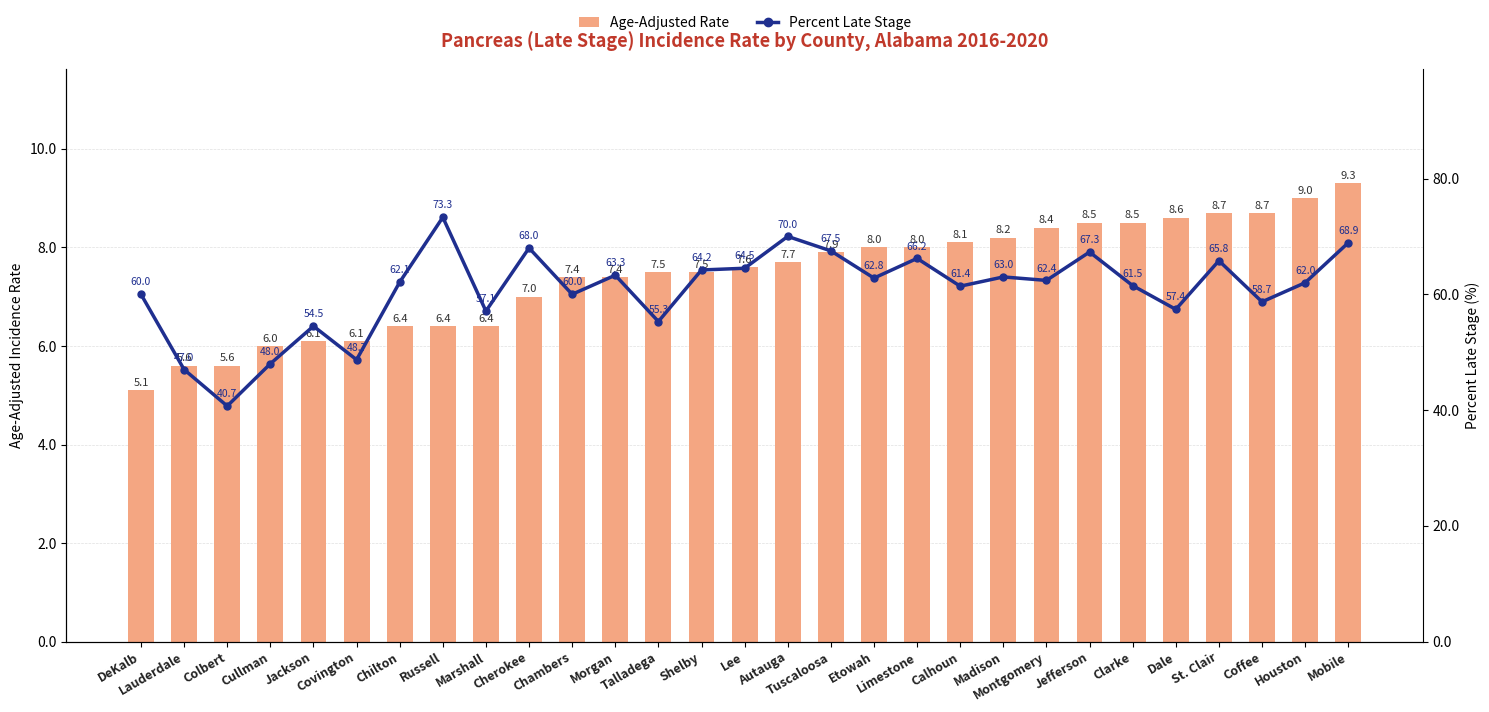

What is the average value of the Age-Adjusted Rate series?

7.4